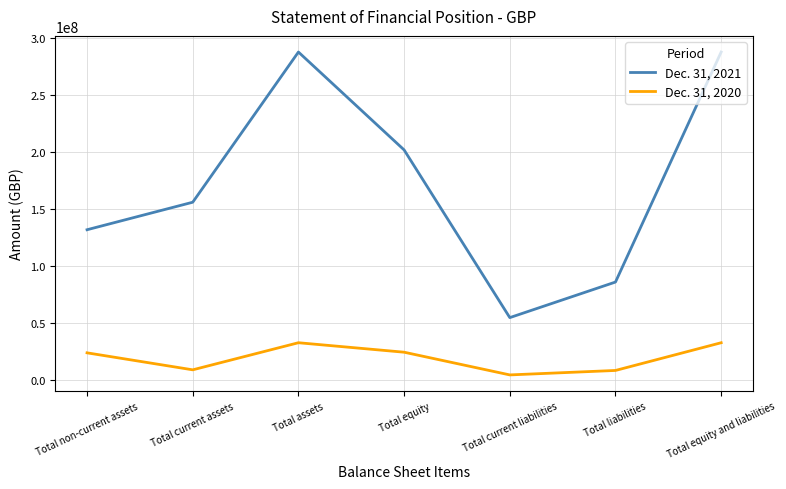

What is the lowest value of the Dec. 31, 2021 series?

54679000